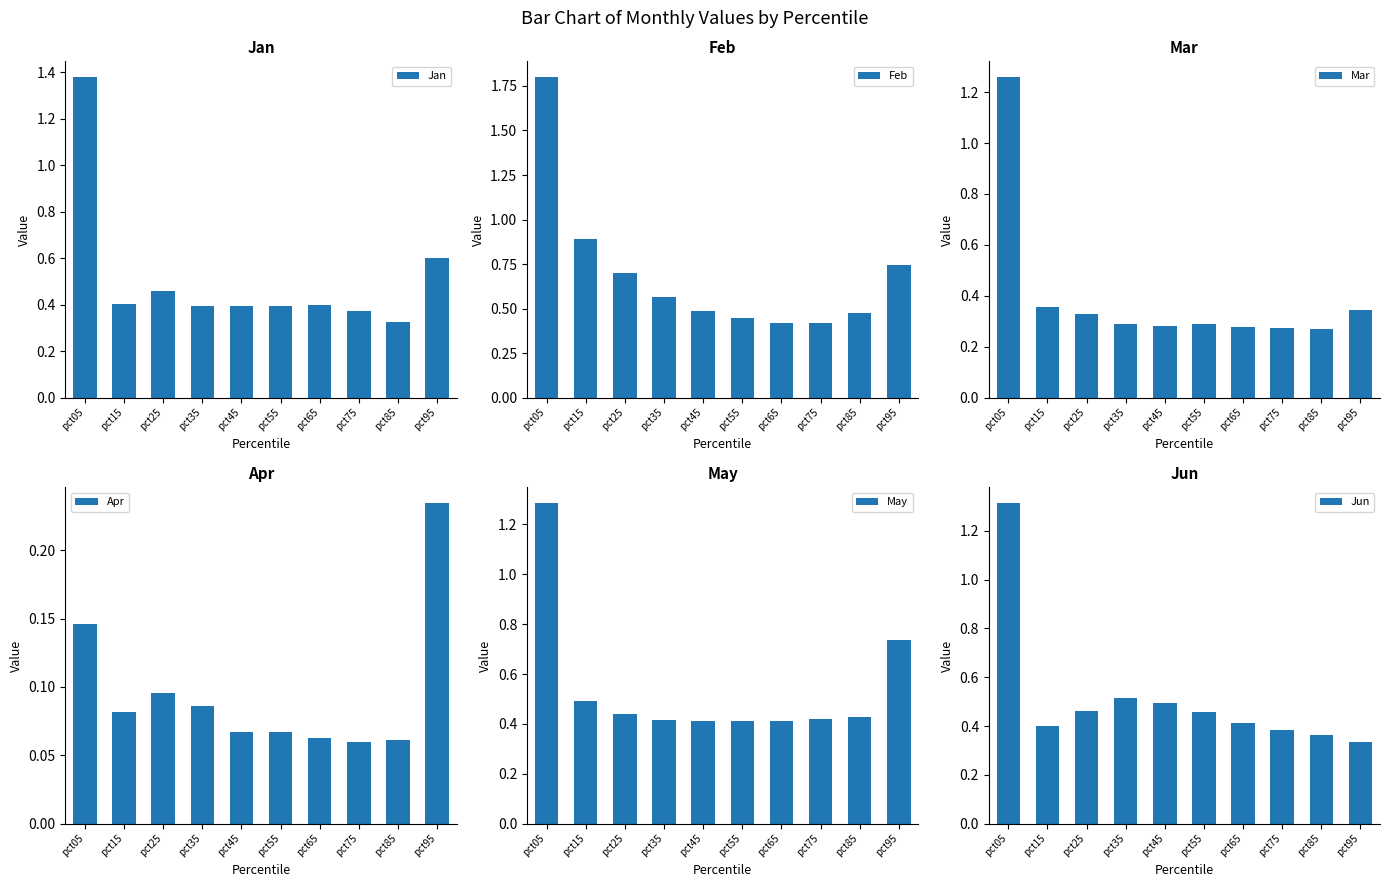

The value of Jun at pct05 is 0.4. True or false?

False